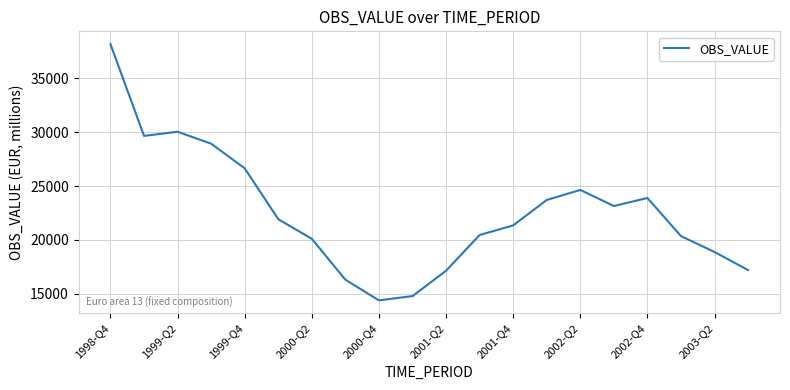

Does the chart display data point markers on the line(s)?

No